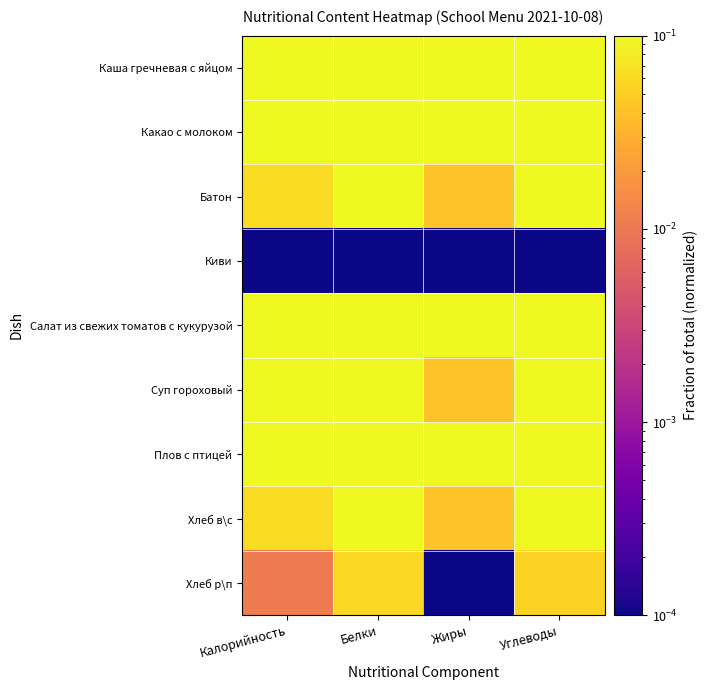

What is the spread (max minus min) of values at Жиры?

1.0